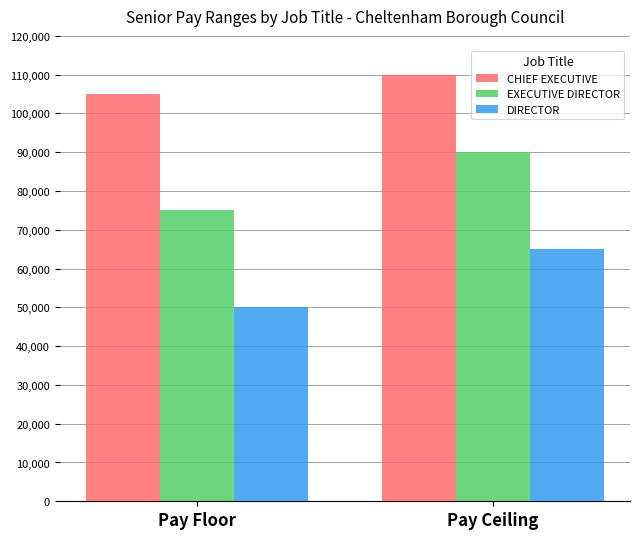

Which series has the largest total across all categories?

CHIEF EXECUTIVE